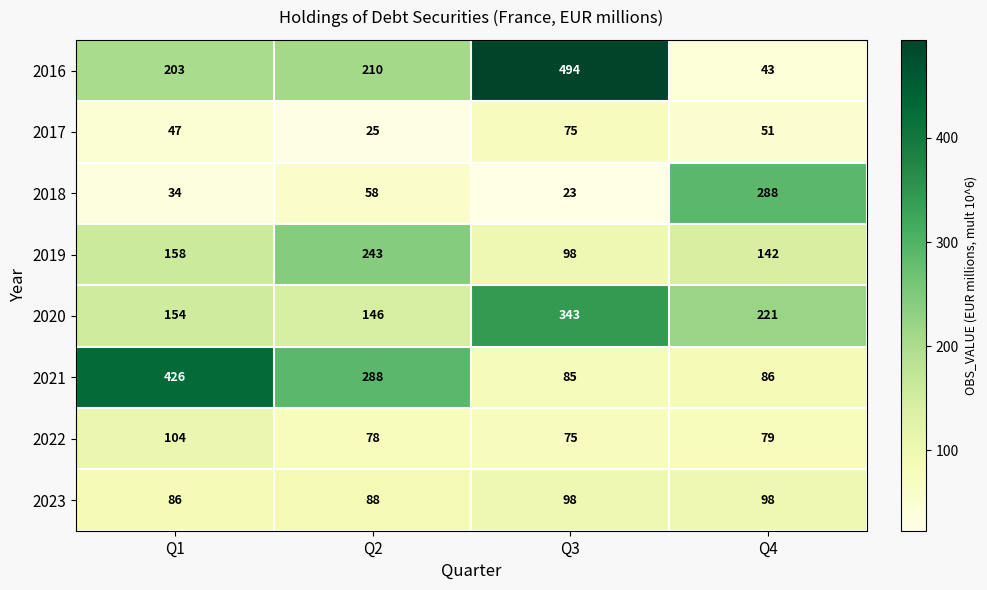

What is the total value across all series at Q1?

1212